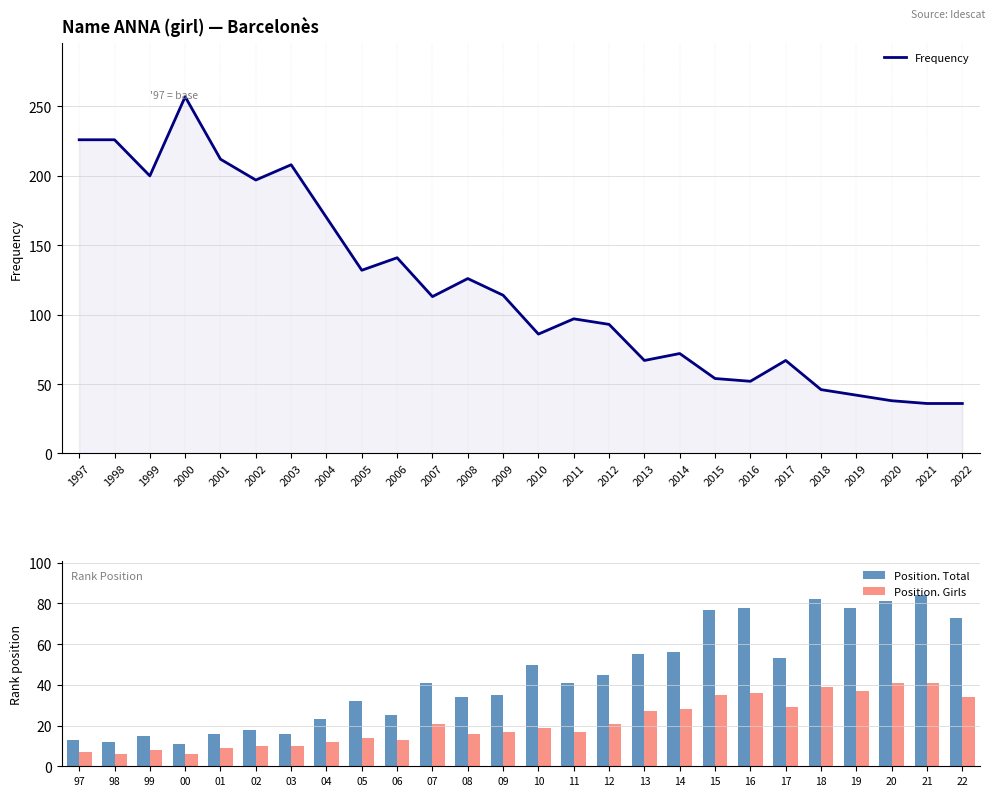

Reading left to right, extract all data points from this chart.

Frequency: 226	226	200	257	212	197	208	170	132	141	113	126	114	86	97	93	67	72	54	52	67	46	42	38	36	36
Position. Total: 13	12	15	11	16	18	16	23	32	25	41	34	35	50	41	45	55	56	77	78	53	82	78	81	84	73
Position. Girls: 7	6	8	6	9	10	10	12	14	13	21	16	17	19	17	21	27	28	35	36	29	39	37	41	41	34